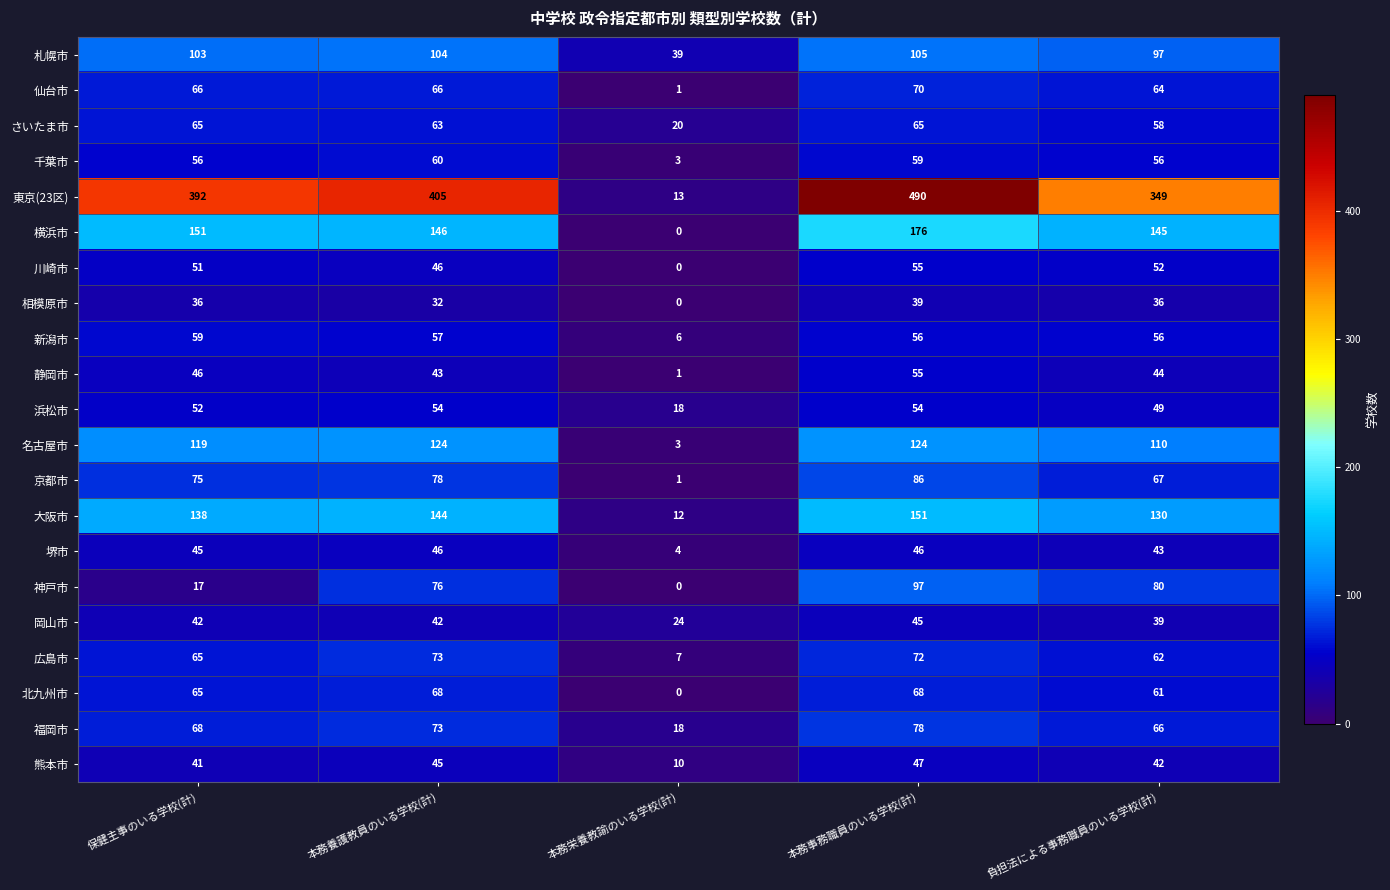

Which series changed the most between 保健主事のいる学校(計) and 本務栄養教諭のいる学校(計)?

東京(23区)